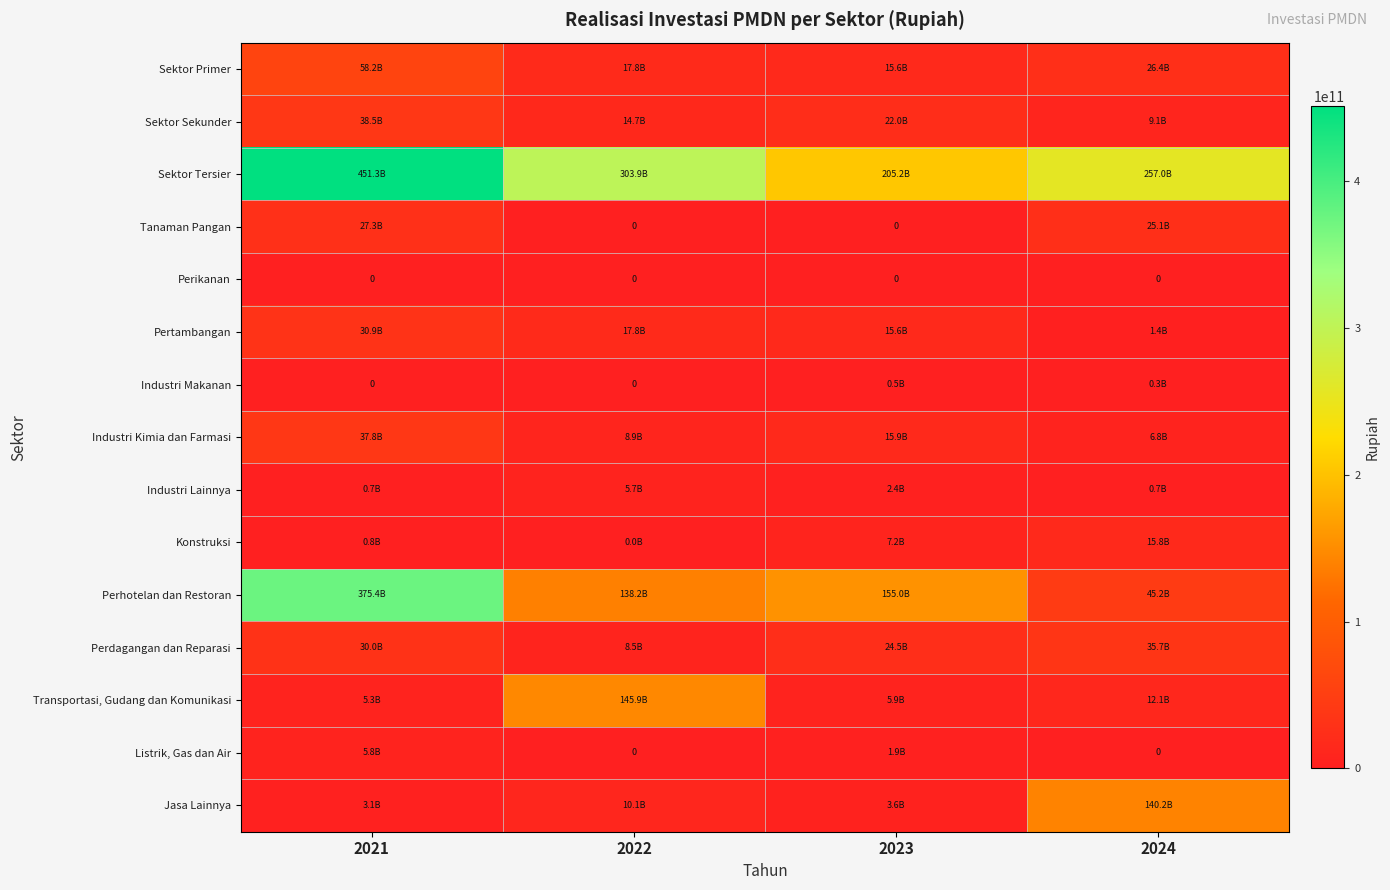

How many data points in Sektor Tersier are above 303926612237?

1